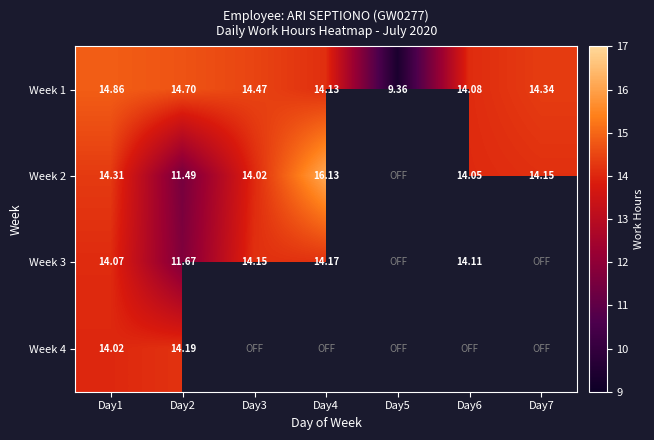

Is the value of Week 1 at Day4 greater than the value of Week 3 at Day6?

Yes